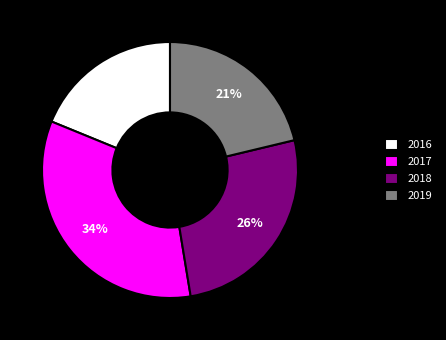

How many segments does this pie chart have?

4